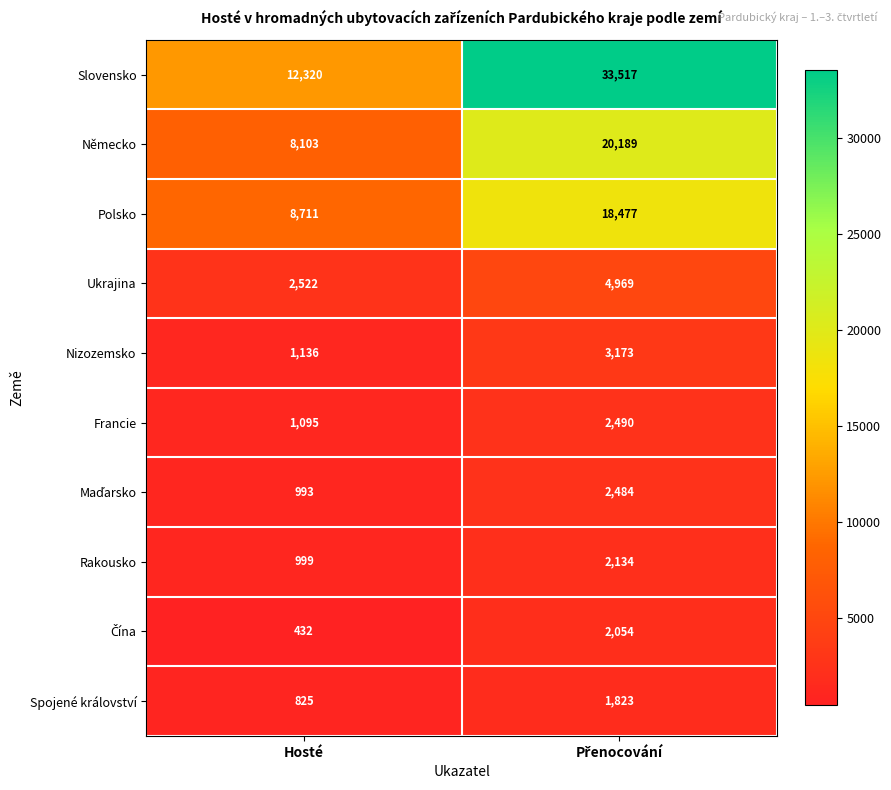

What is the total value across all series at Hosté?

37136